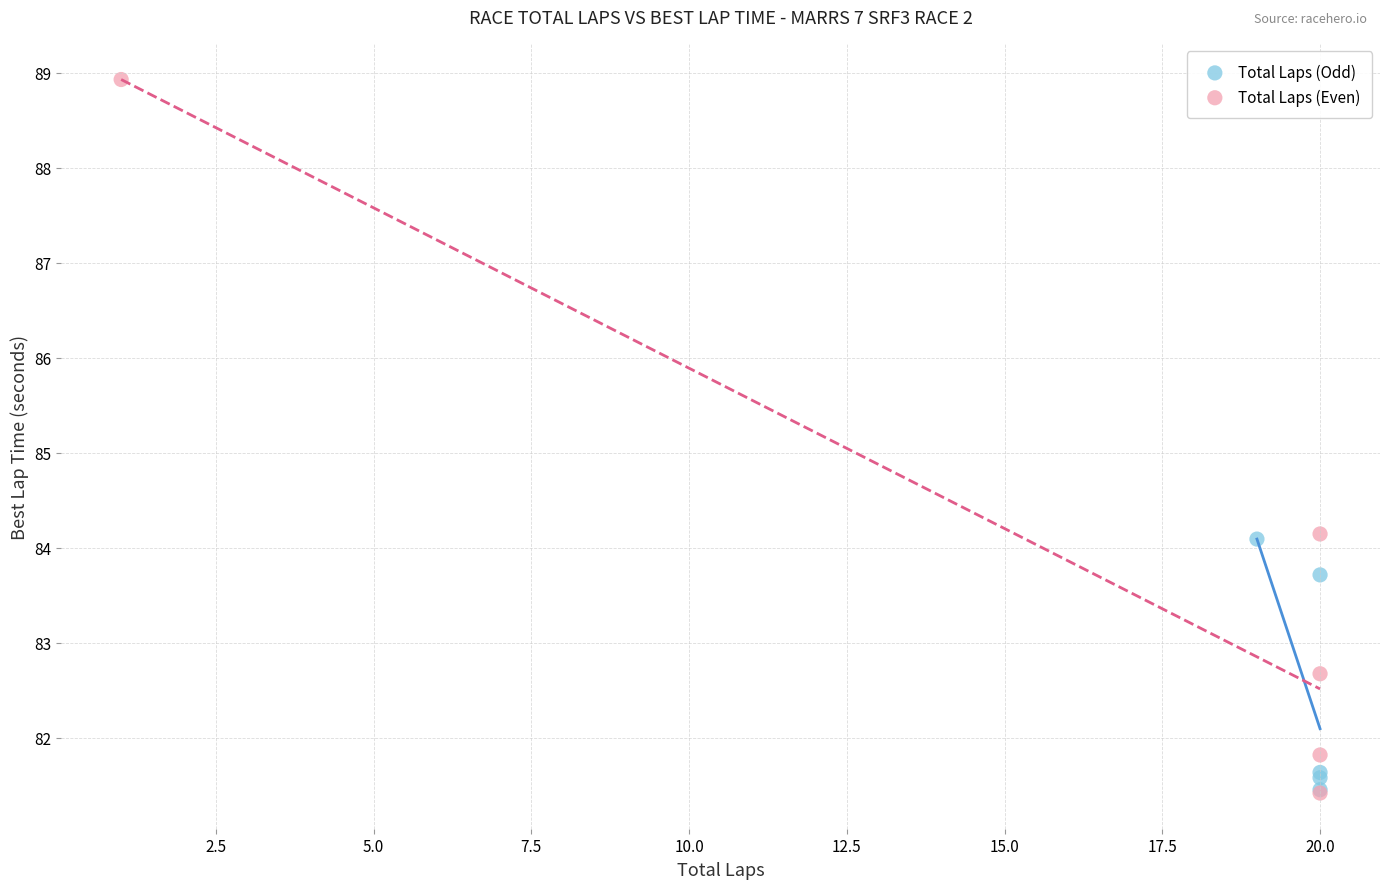

Which series reaches the maximum Y coordinate?

Total Laps (Even)